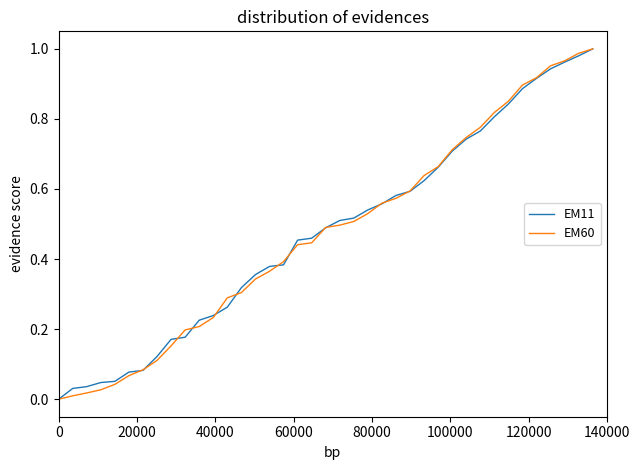

Does the chart have visible grid lines?

No